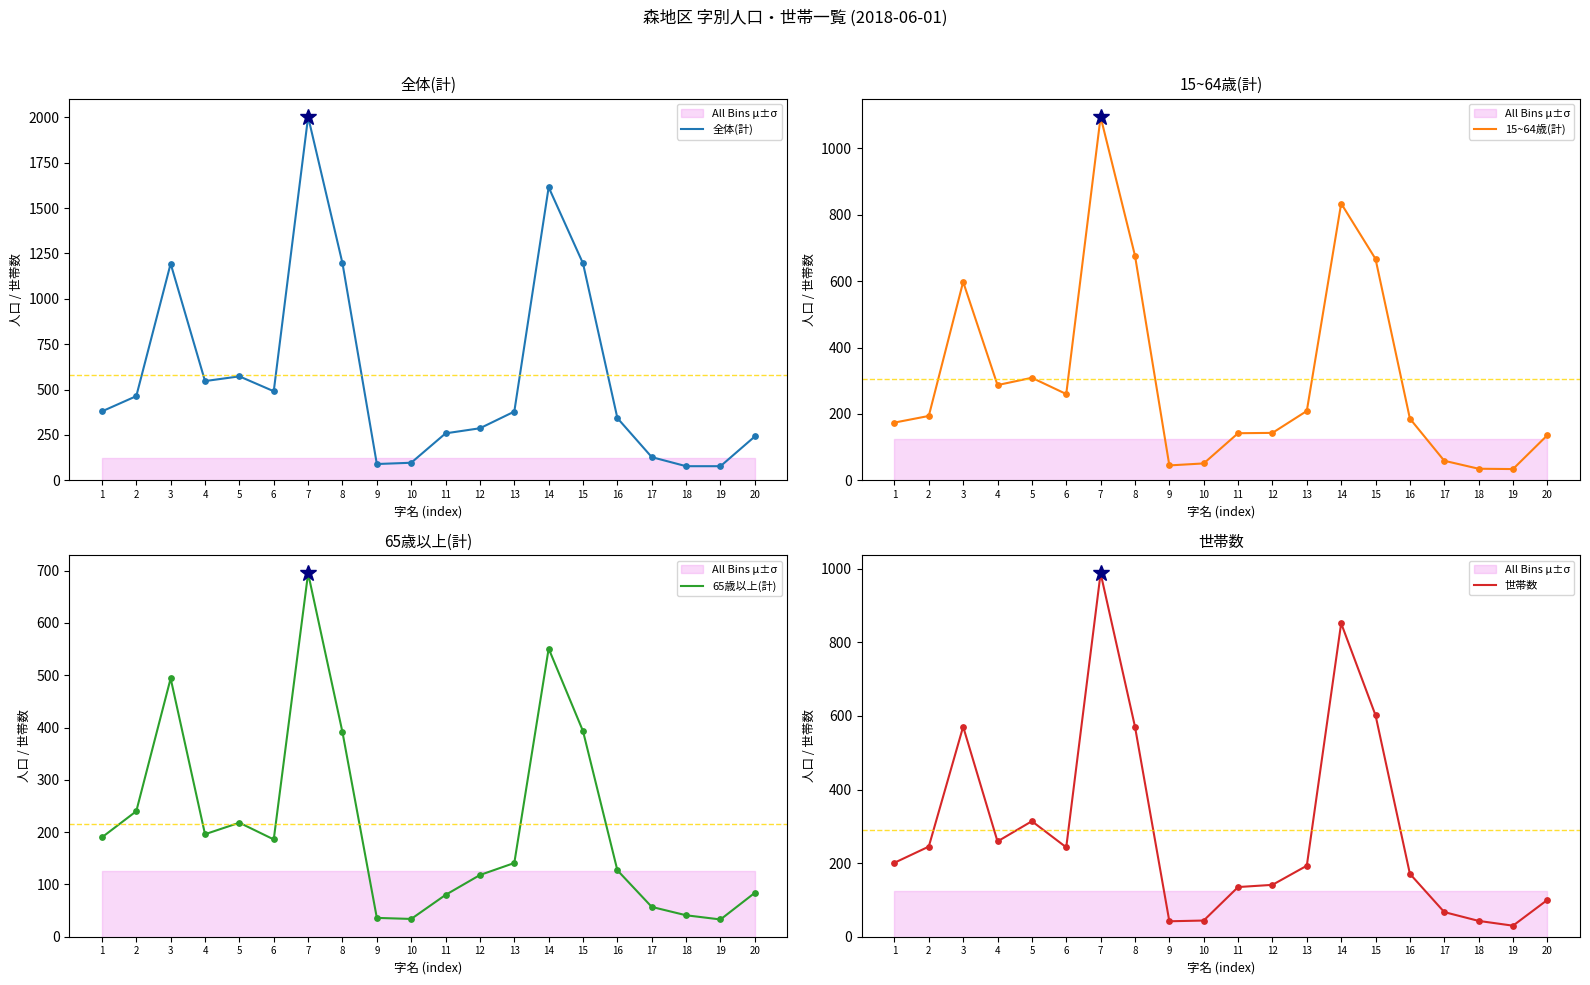

What are all the series names shown in the legend?

全体(計), 15~64歳(計), 65歳以上(計), 世帯数